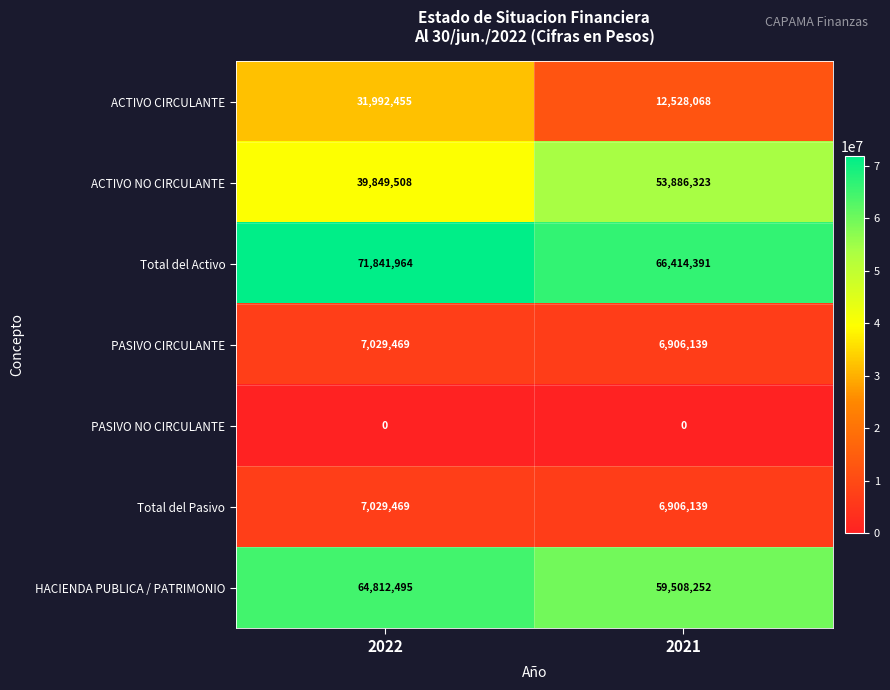

Which series has the largest total across all categories?

Total del Activo